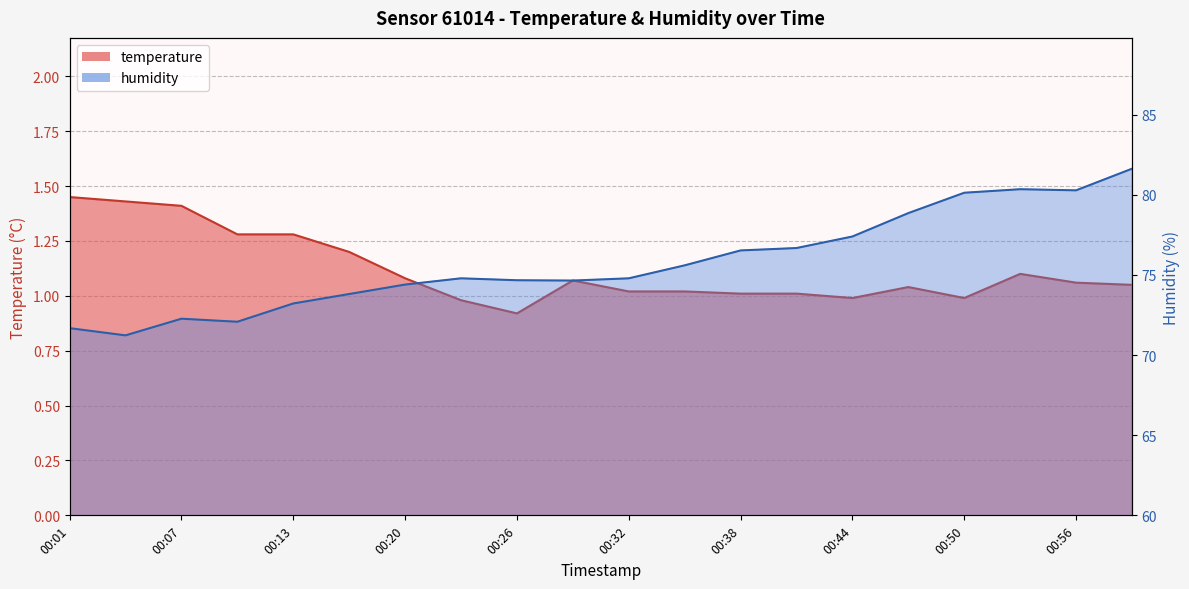

Rank the categories by humidity value from lowest to highest.

00:04, 00:01, 00:10, 00:07, 00:13, 00:16, 00:20, 00:29, 00:26, 00:23, 00:32, 00:35, 00:38, 00:41, 00:44, 00:47, 00:50, 00:56, 00:53, 00:59